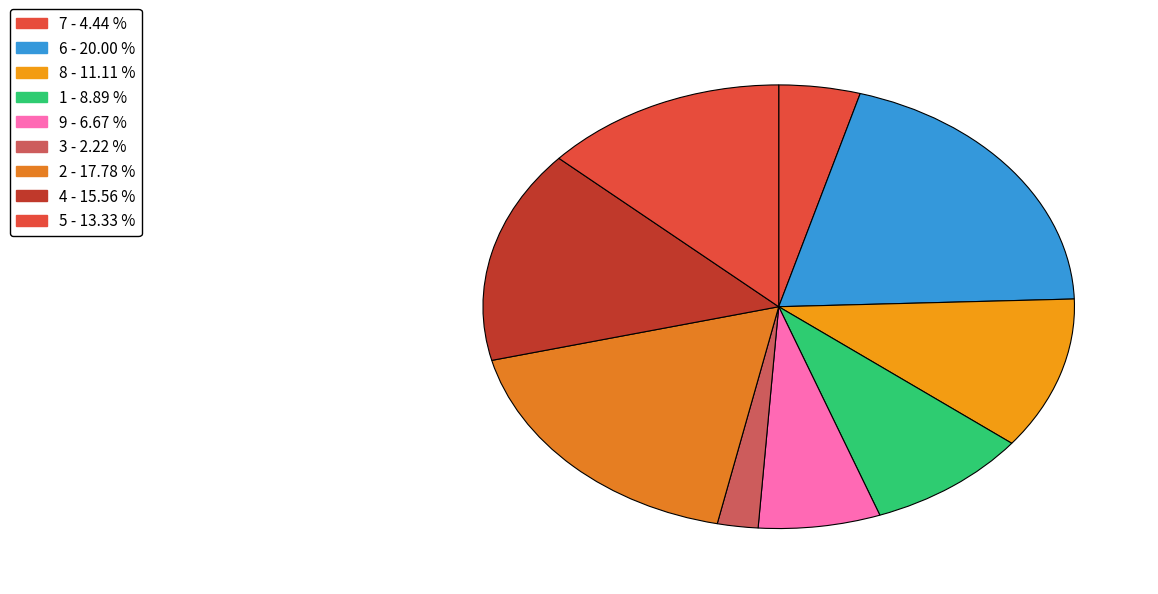

Which slice is the smallest?

3